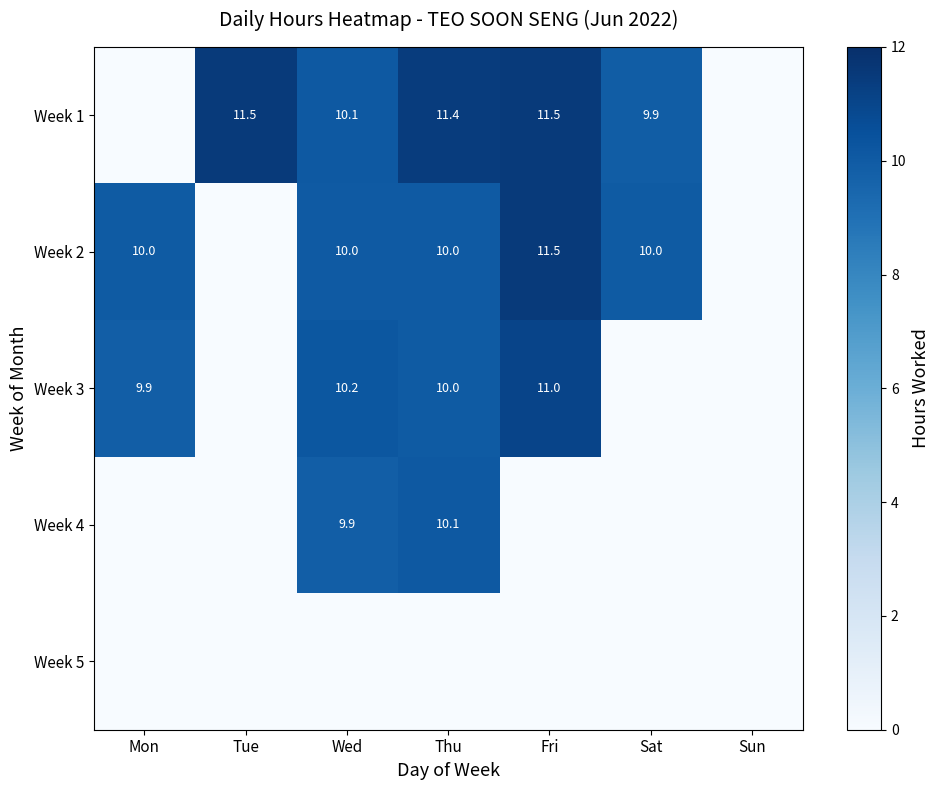

What is the spread (max minus min) of values at Fri?

11.5